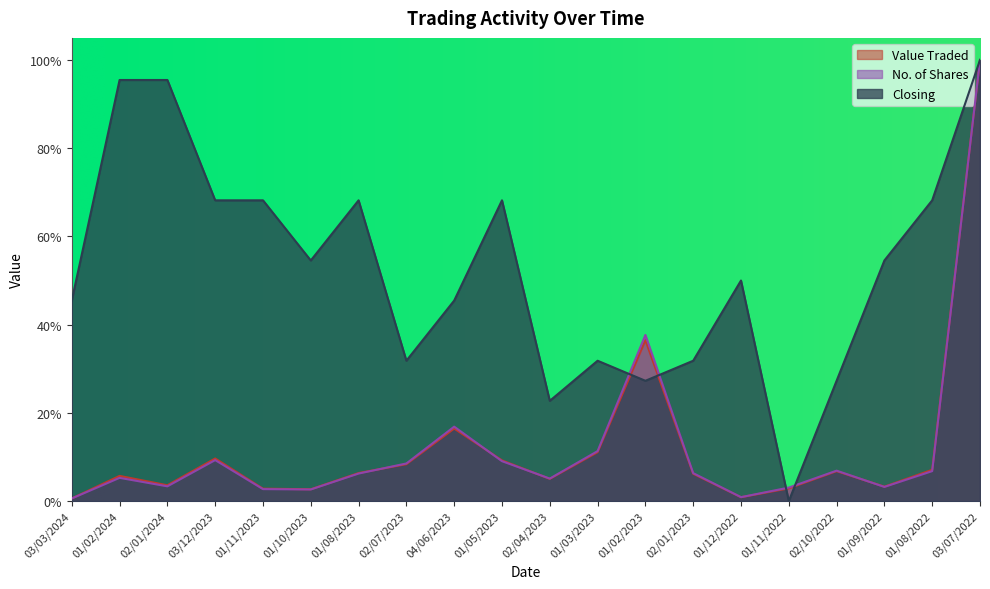

At which label does No. of Shares reach its peak?

03/07/2022